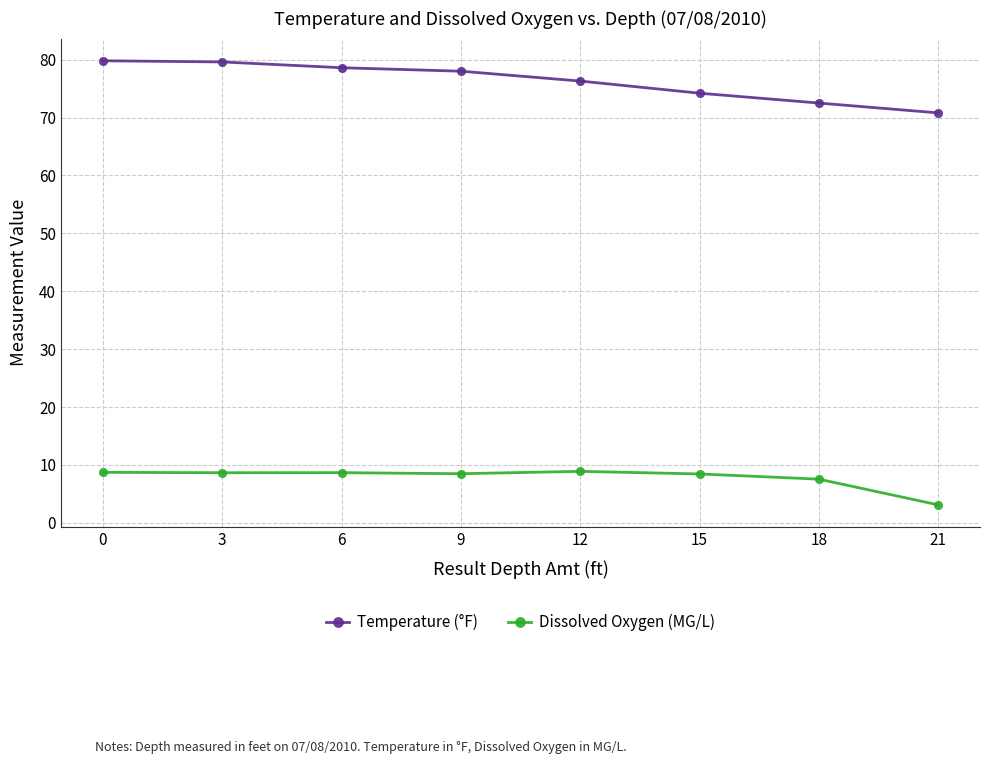

What is the total value across all series at 21?

73.9